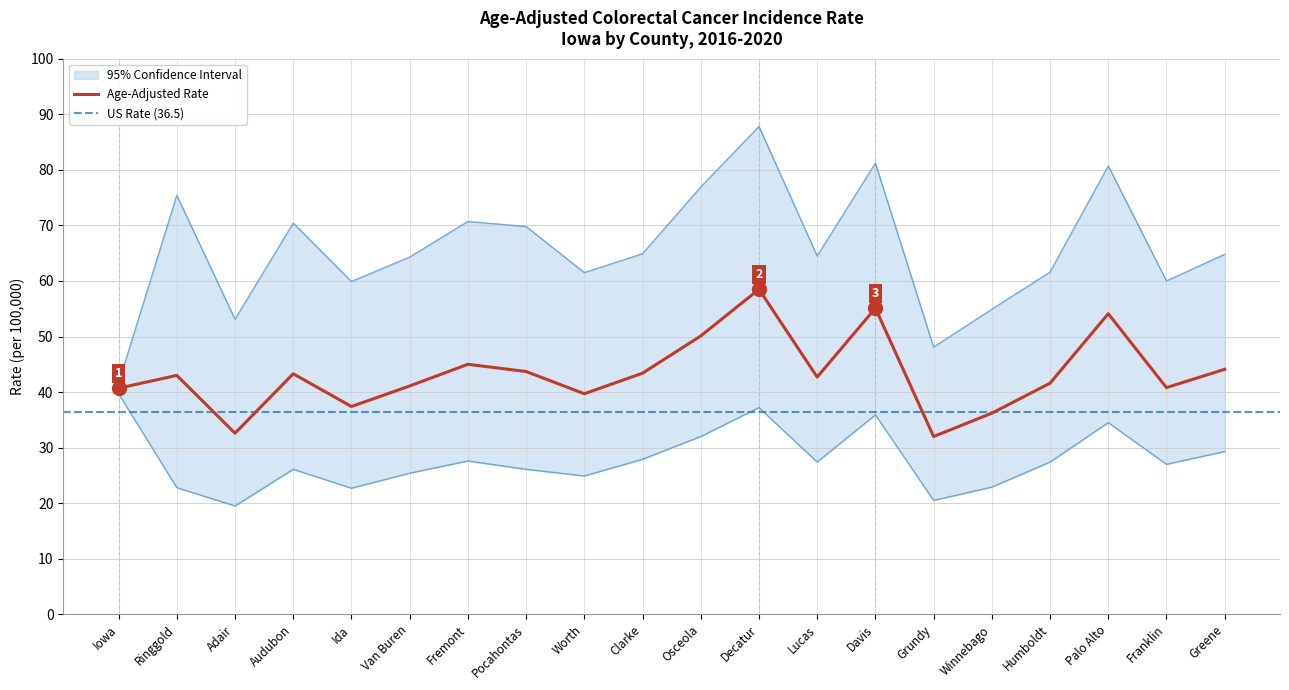

Is the value of Age-Adjusted Rate at Pocahontas greater than the value of Lower 95% CI at Winnebago?

Yes